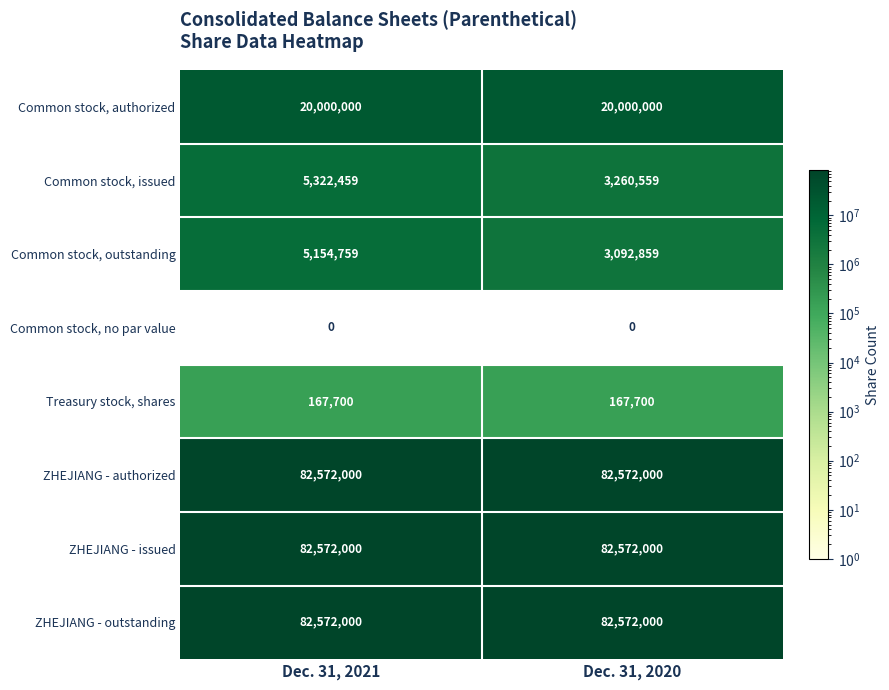

Is the value of Common stock, no par value at Dec. 31, 2021 greater than the value of Common stock, authorized at Dec. 31, 2021?

No